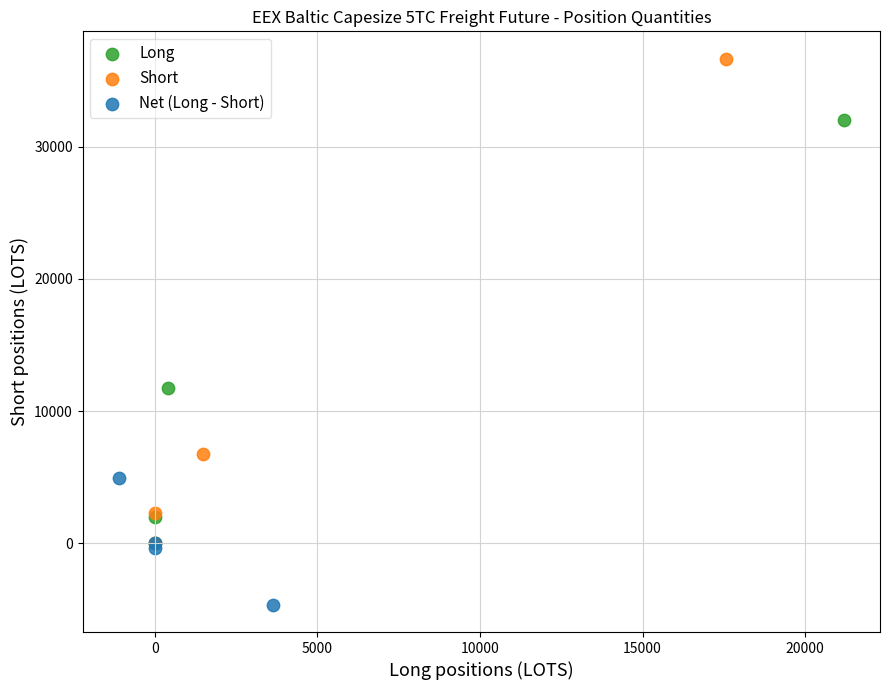

Which series contains the lowest Y value?

Net (Long - Short)